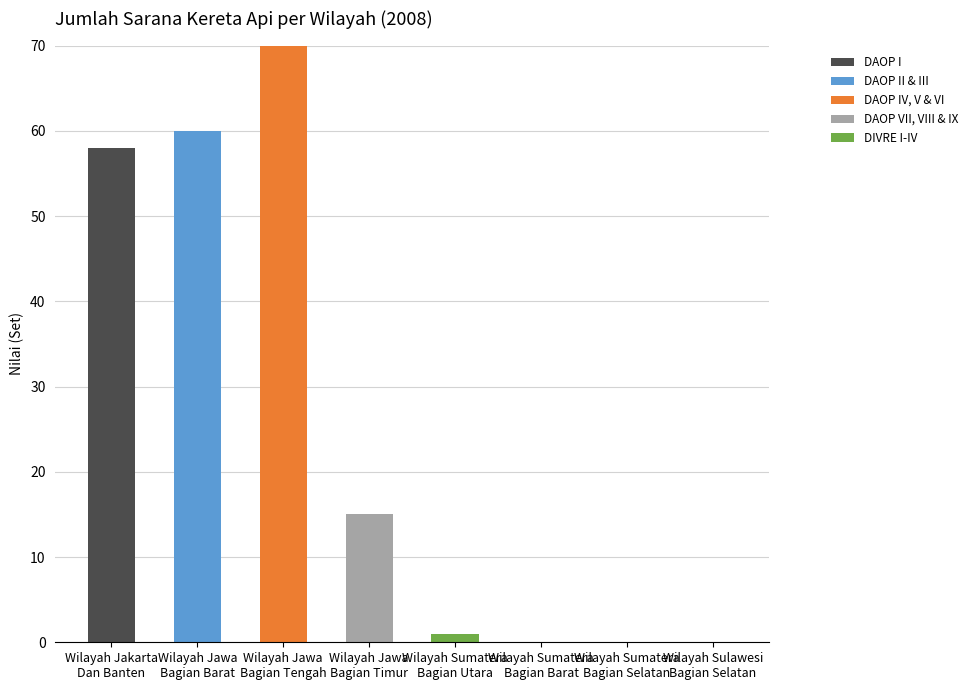

Are the bars grouped side by side (vs. stacked)?

No